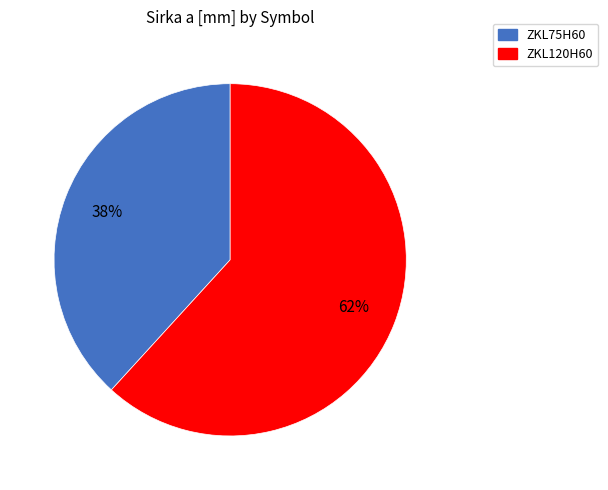

Is it true that ZKL75H60 is 49% of the pie?

False